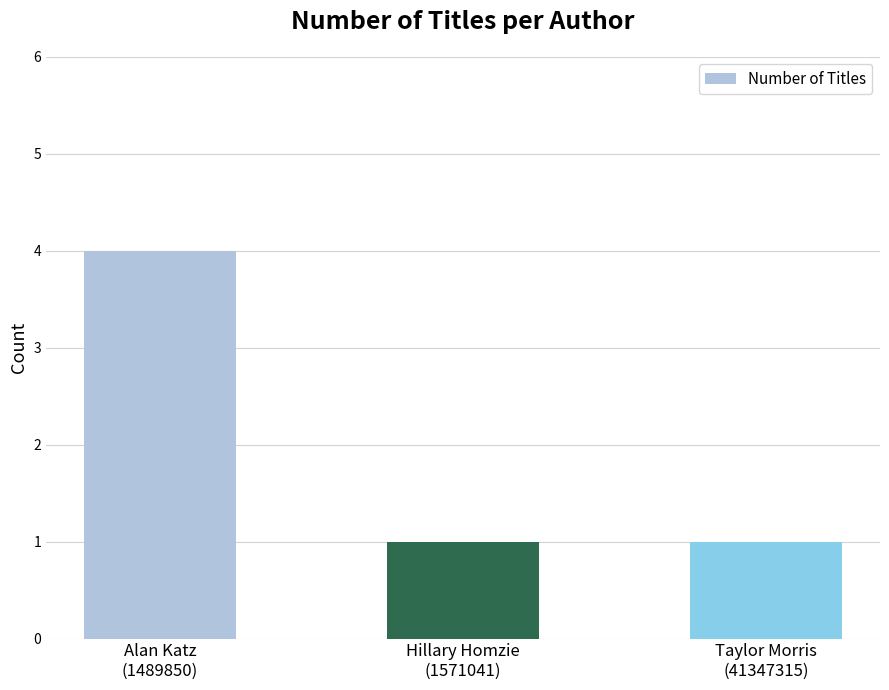

What is the difference between the maximum and minimum values?

3